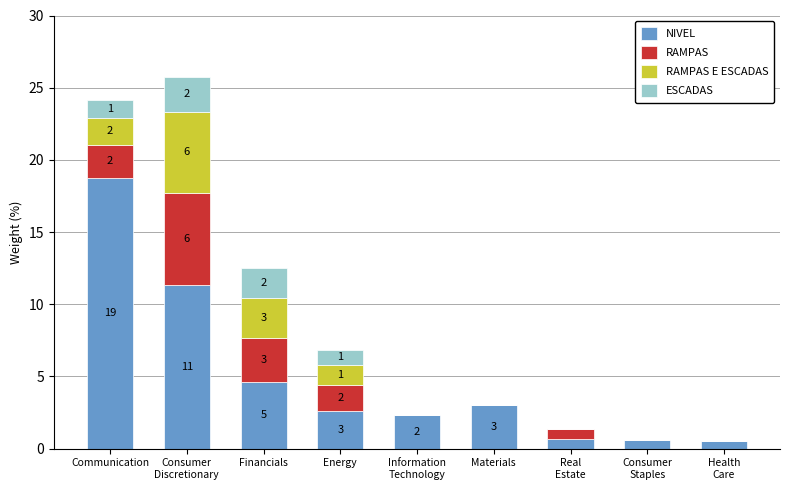

Are the bars grouped side by side (vs. stacked)?

No